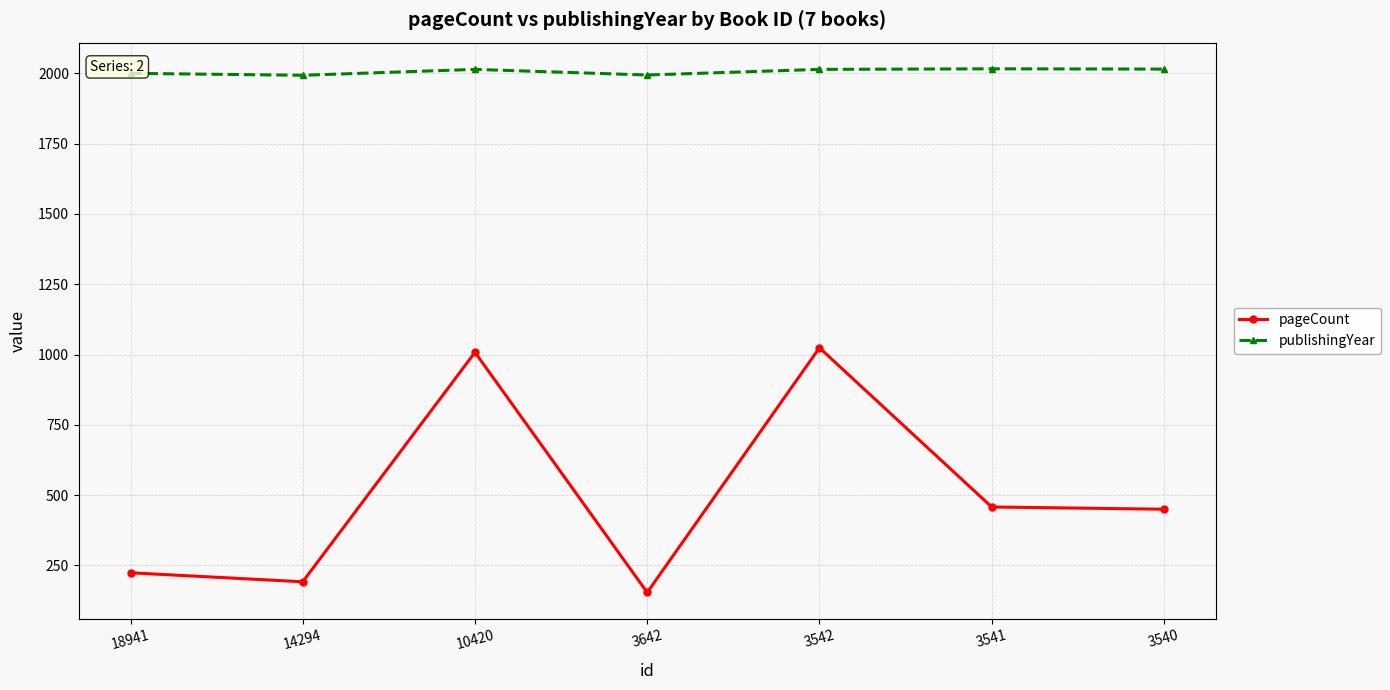

What is the value of the pageCount point at the 2nd from the left?

192